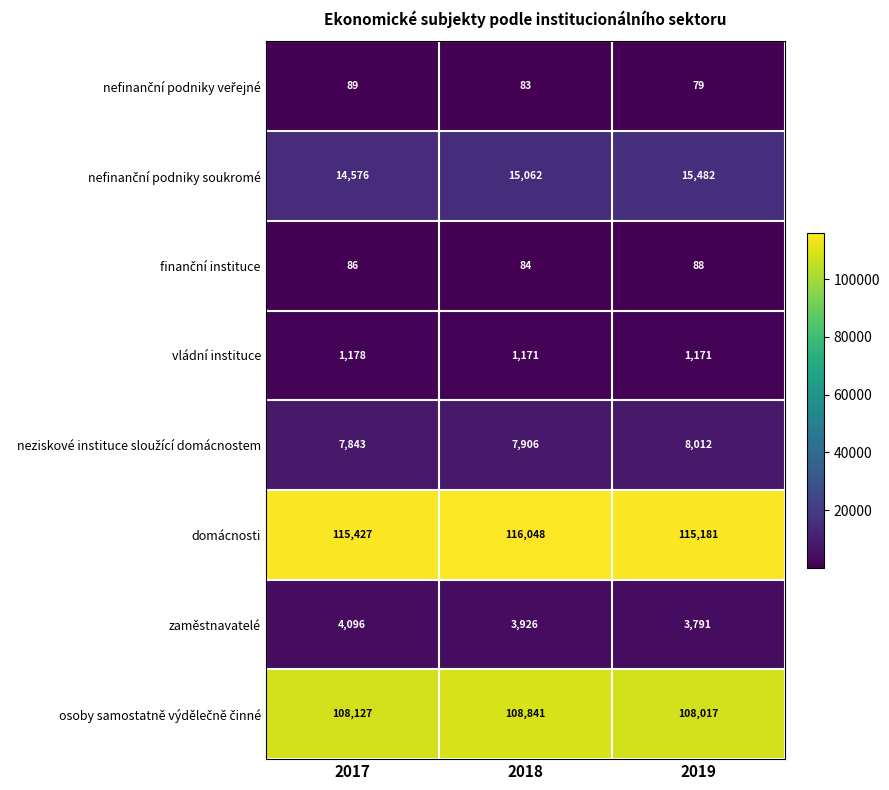

Which series has the largest total across all categories?

domácnosti